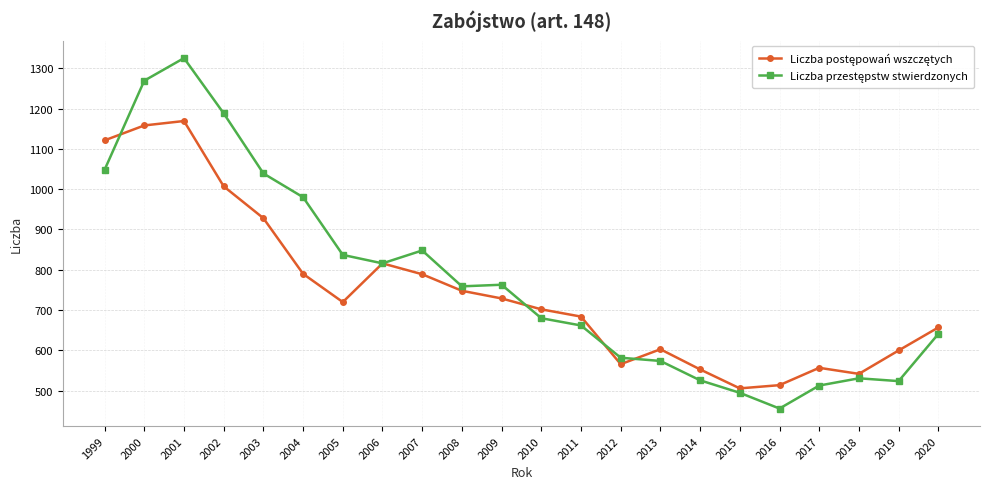

What is the spread (max minus min) of values at 2002?

181